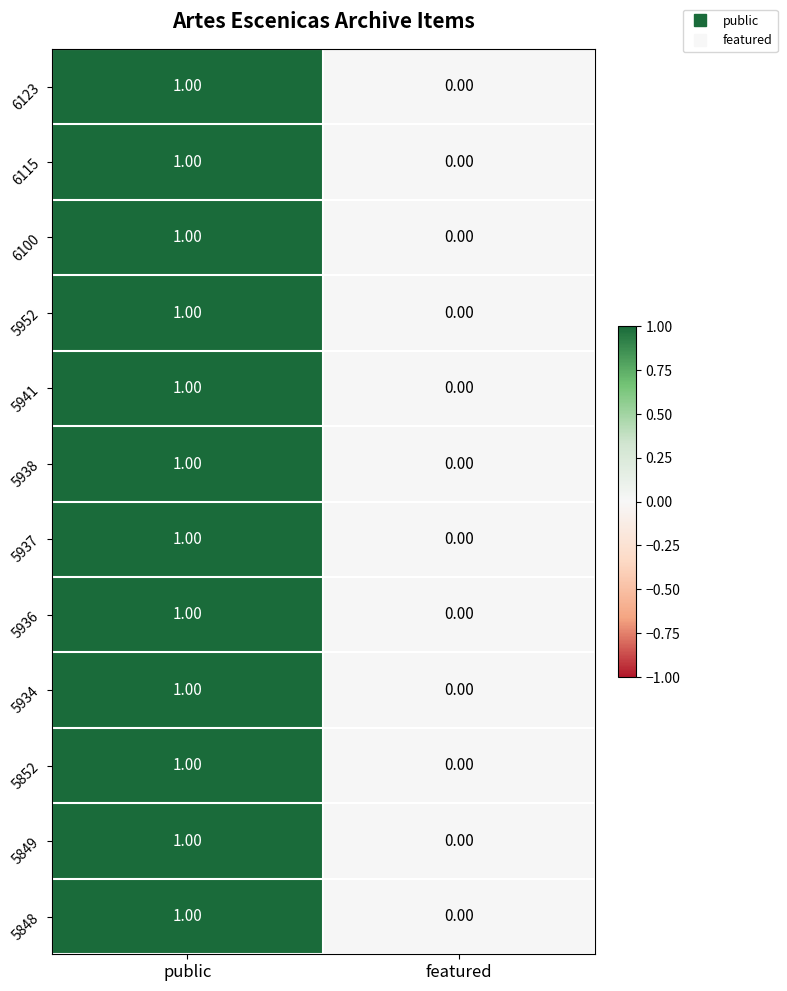

At which category is the sum across all series the highest?

public